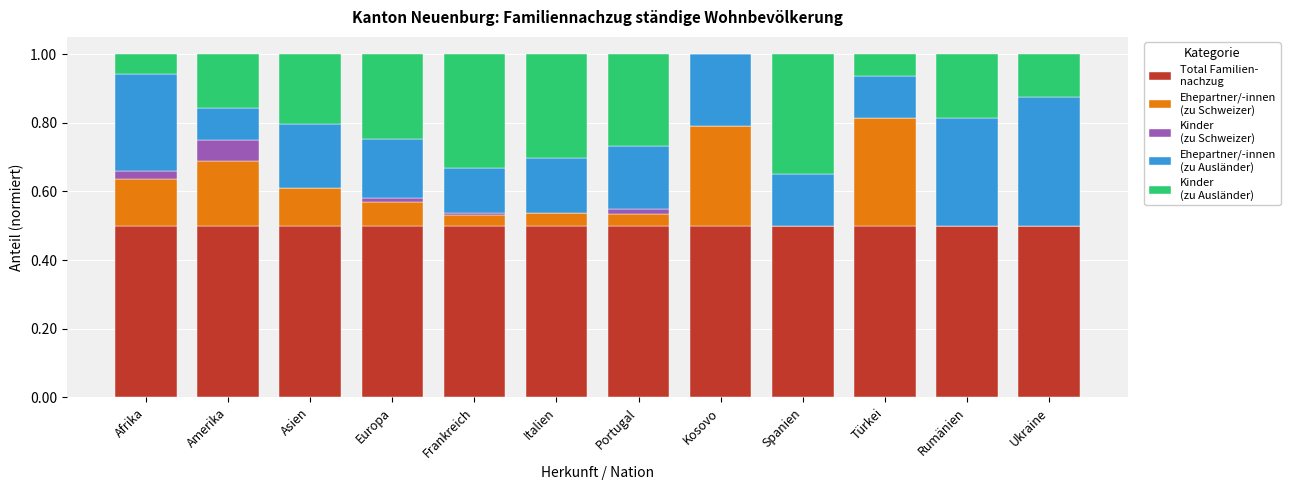

What is the total value across all series at Afrika?

1.0